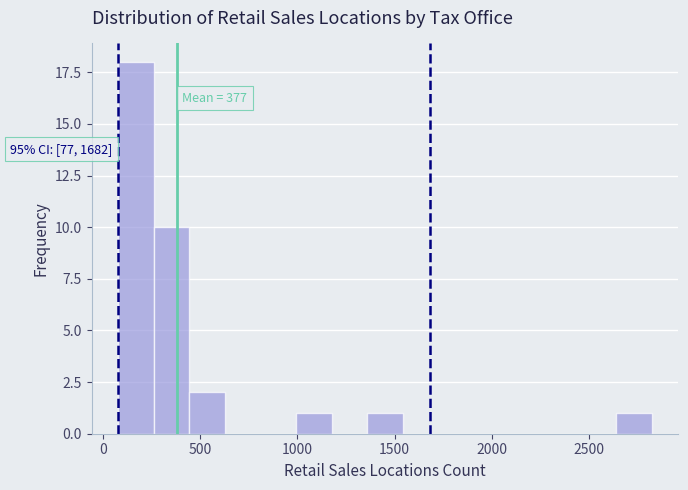

Around what value on the x-axis is the tallest bar? Give the approximate position of its centre, as read against the axis.

150